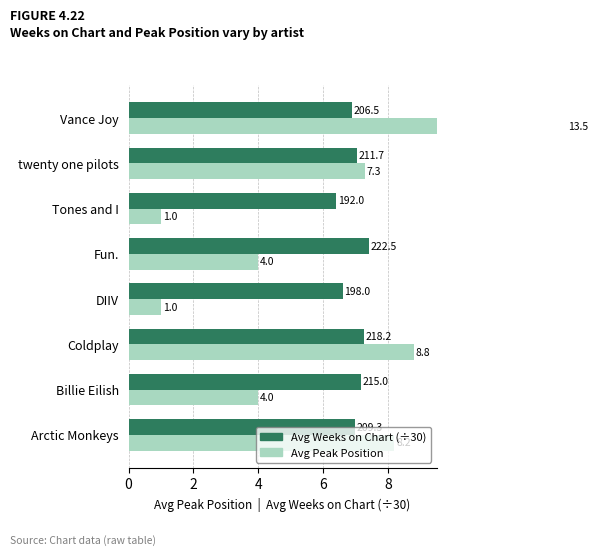

What are all the series names shown in the legend?

Avg Weeks on Chart (÷30), Avg Peak Position